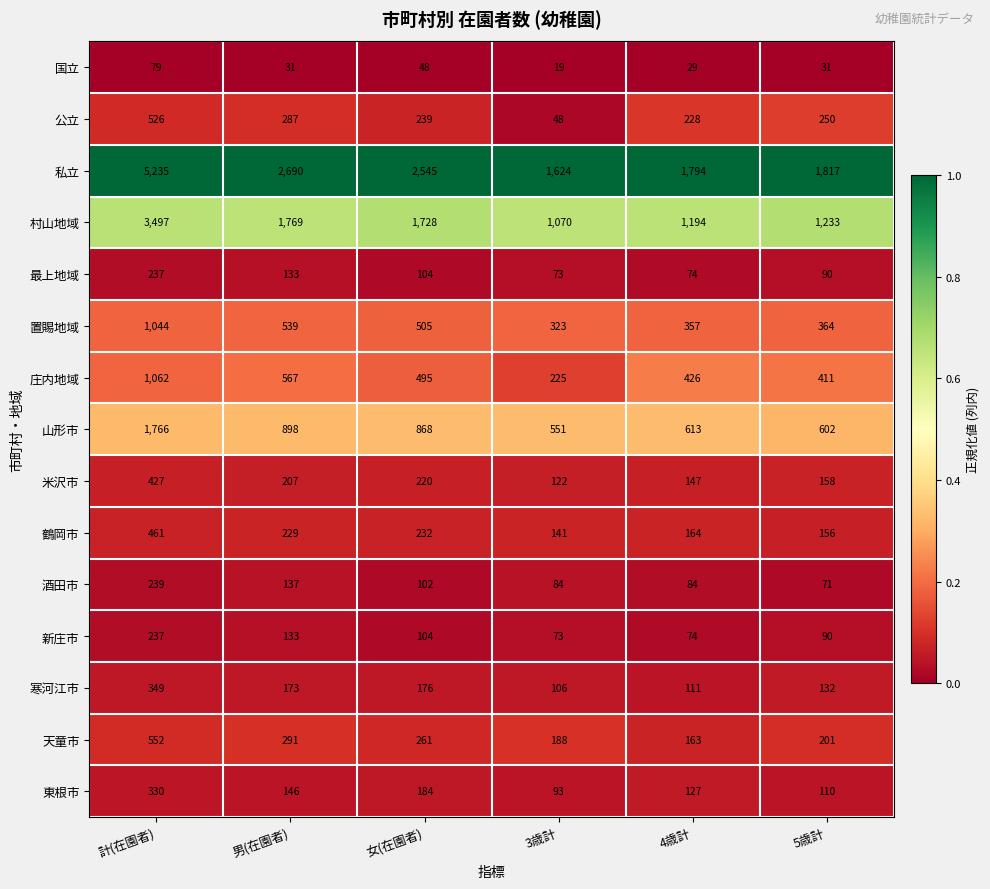

What is the sum of all 山形市 values?

5298